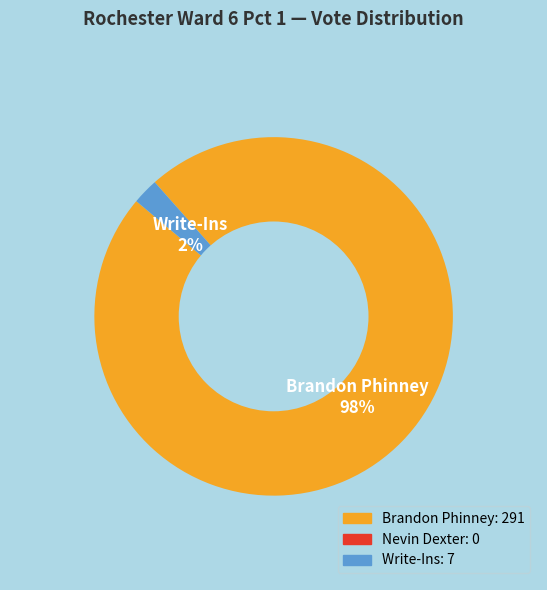

Is the sum of Write-Ins 2% and Brandon Phinney 98% greater than half?

Yes